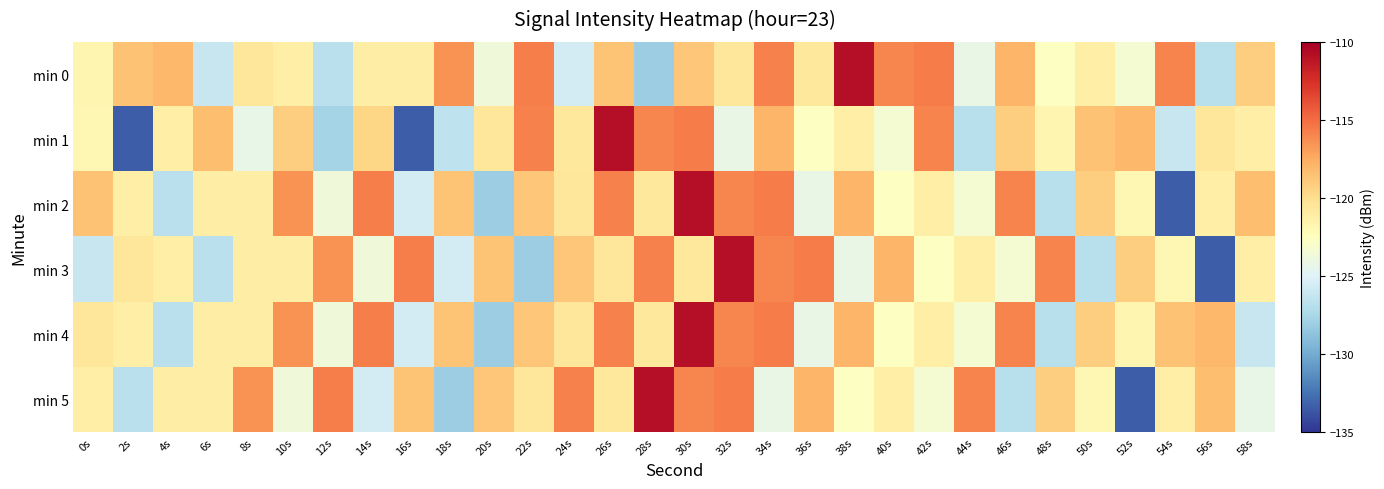

Which series has the largest total across all categories?

min 0